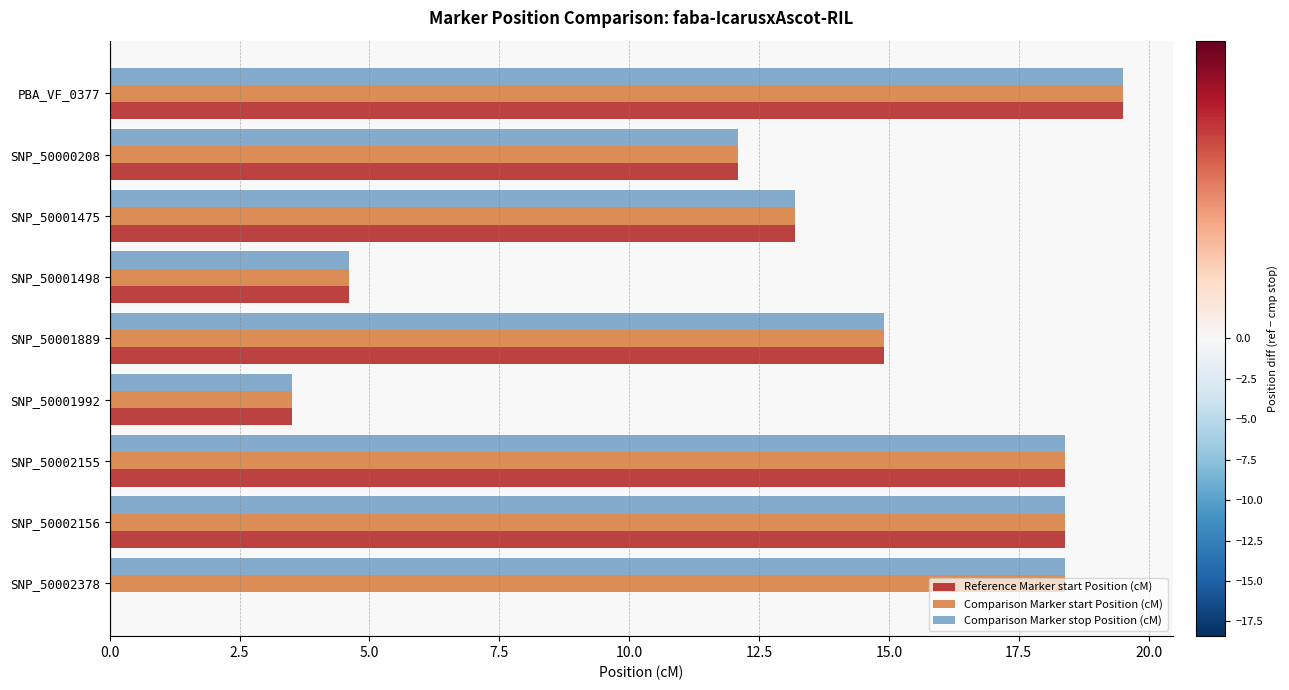

At which label is Reference Marker start Position (cM) closest to 9?

SNP_50000208